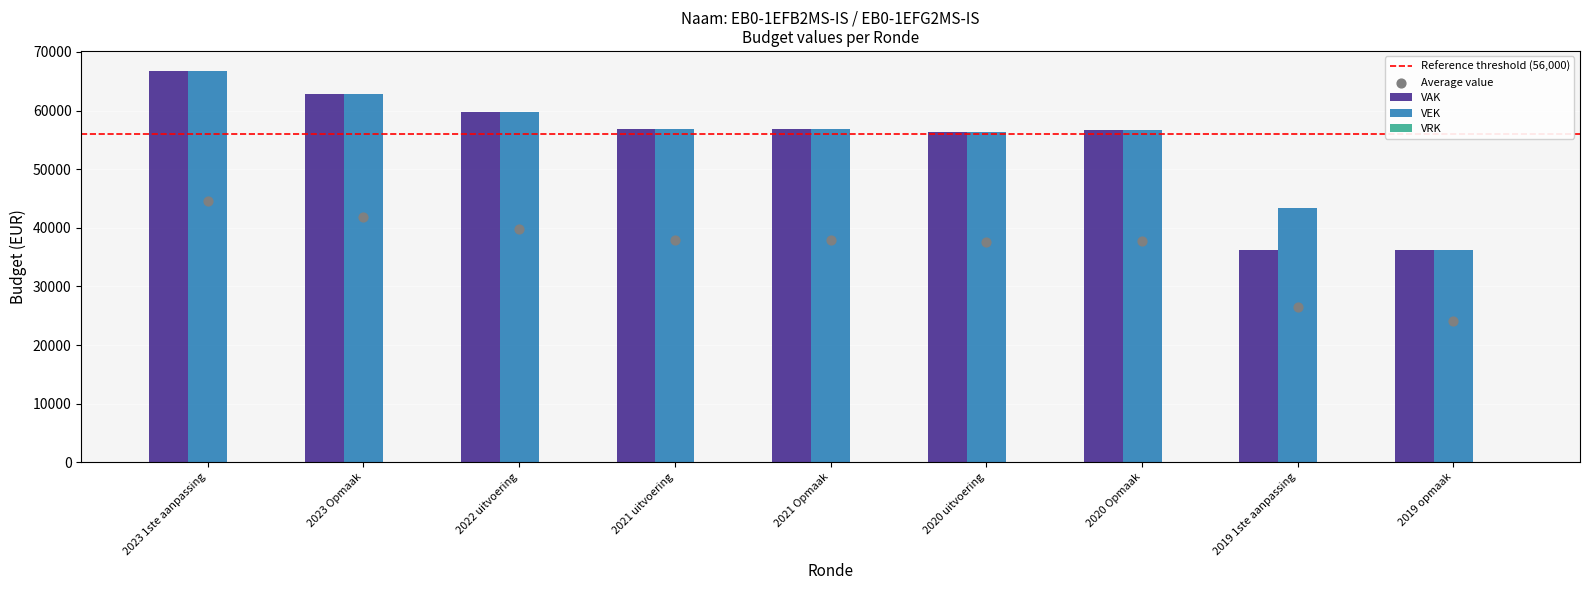

What are all the series names shown in the legend?

VAK, VEK